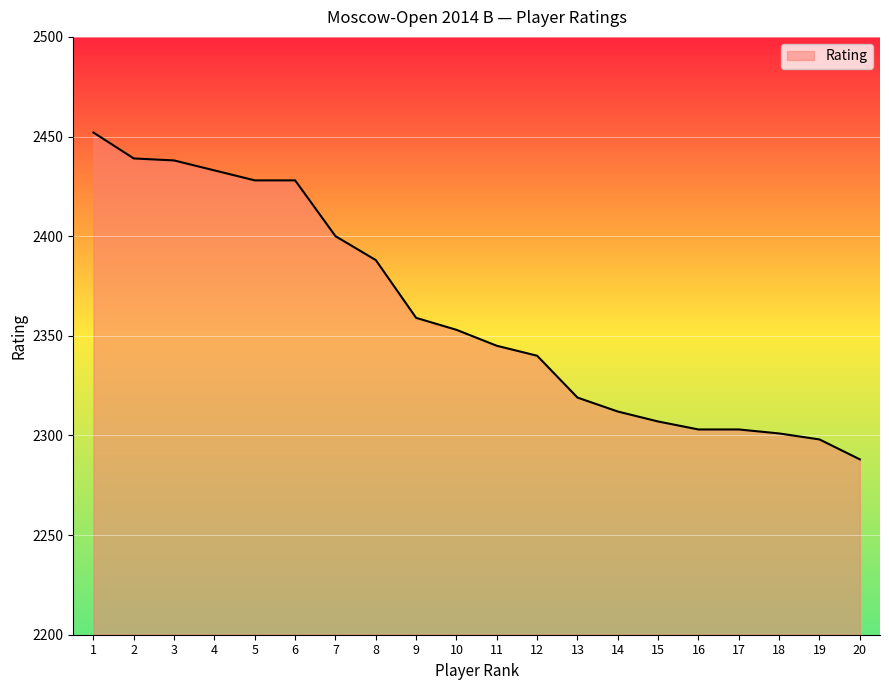

What is the ratio of the value at 2 to the value at 16?

1.1